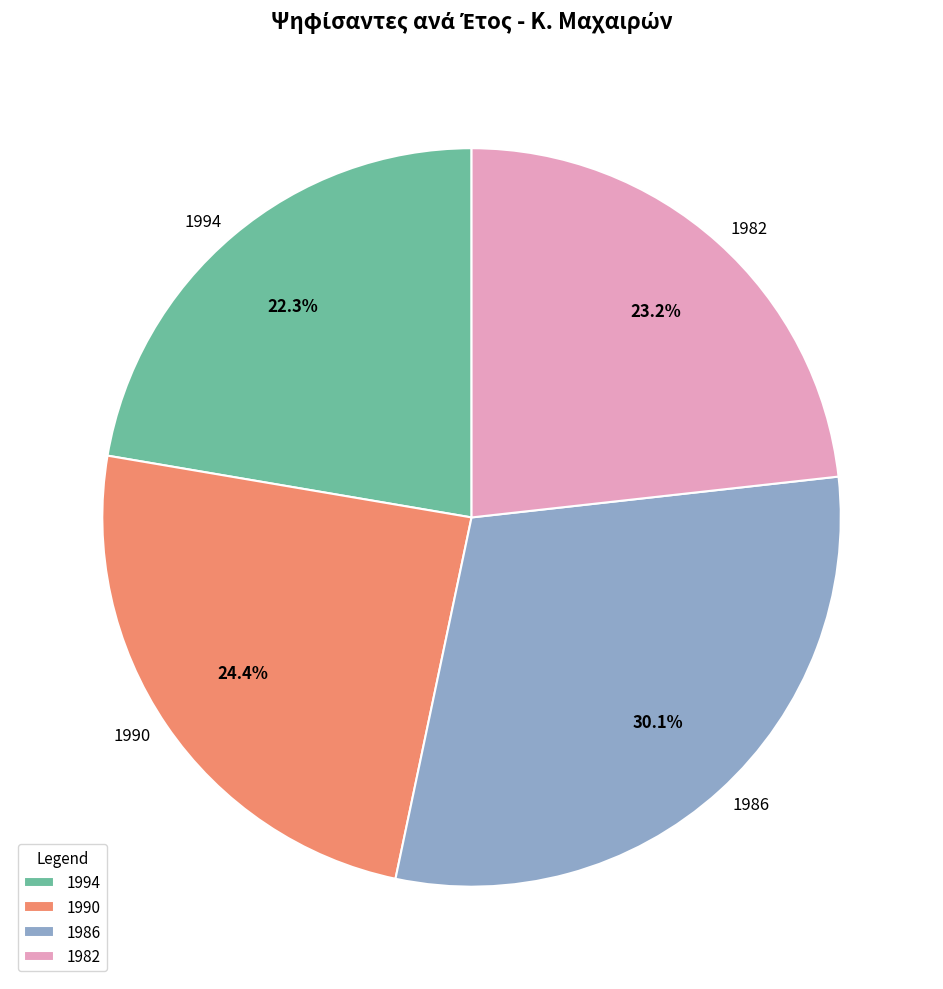

What is the smallest slice in the pie chart?

1994